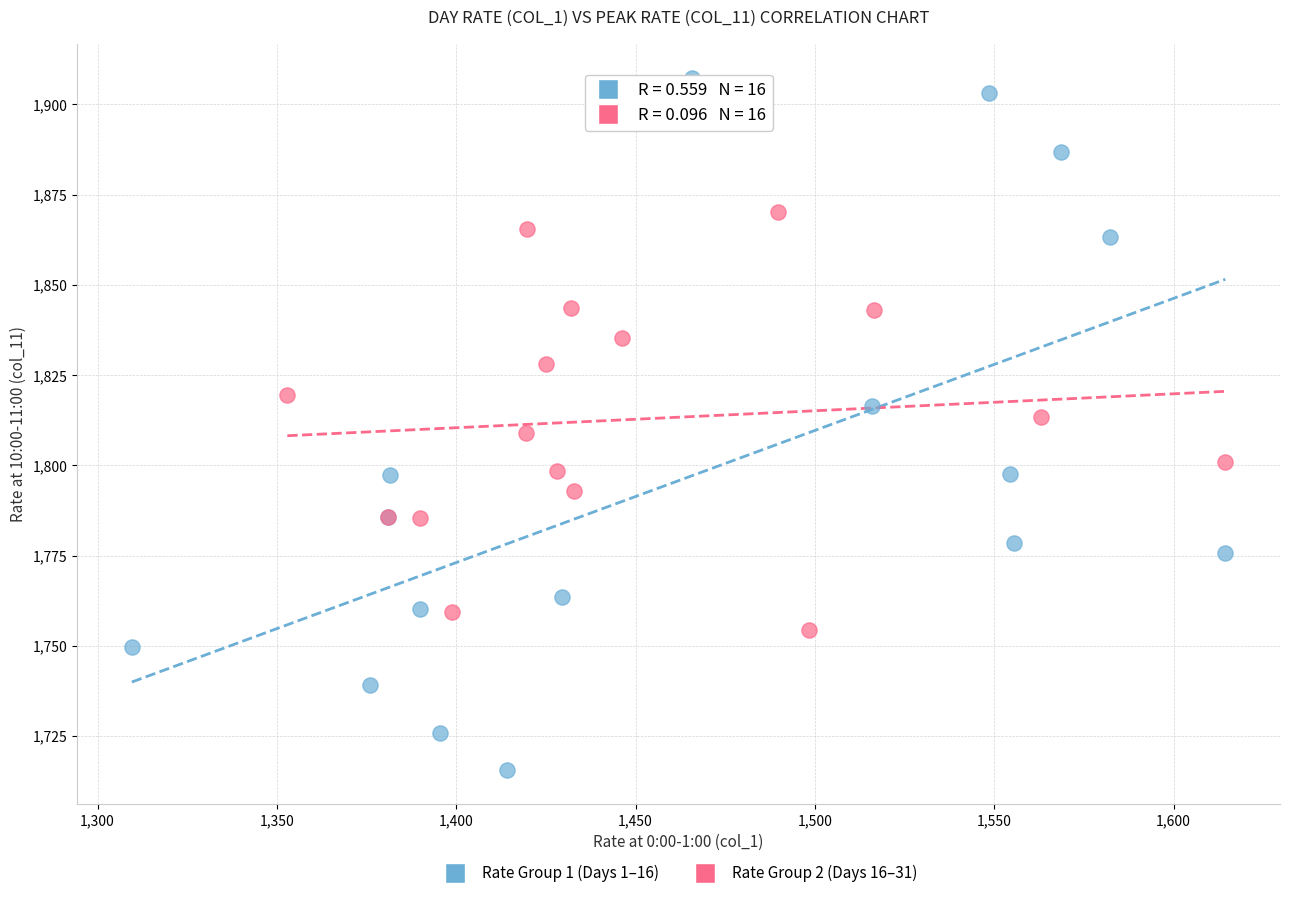

Which series contains the highest Y value?

Rate Group 1 (Days 1–16)